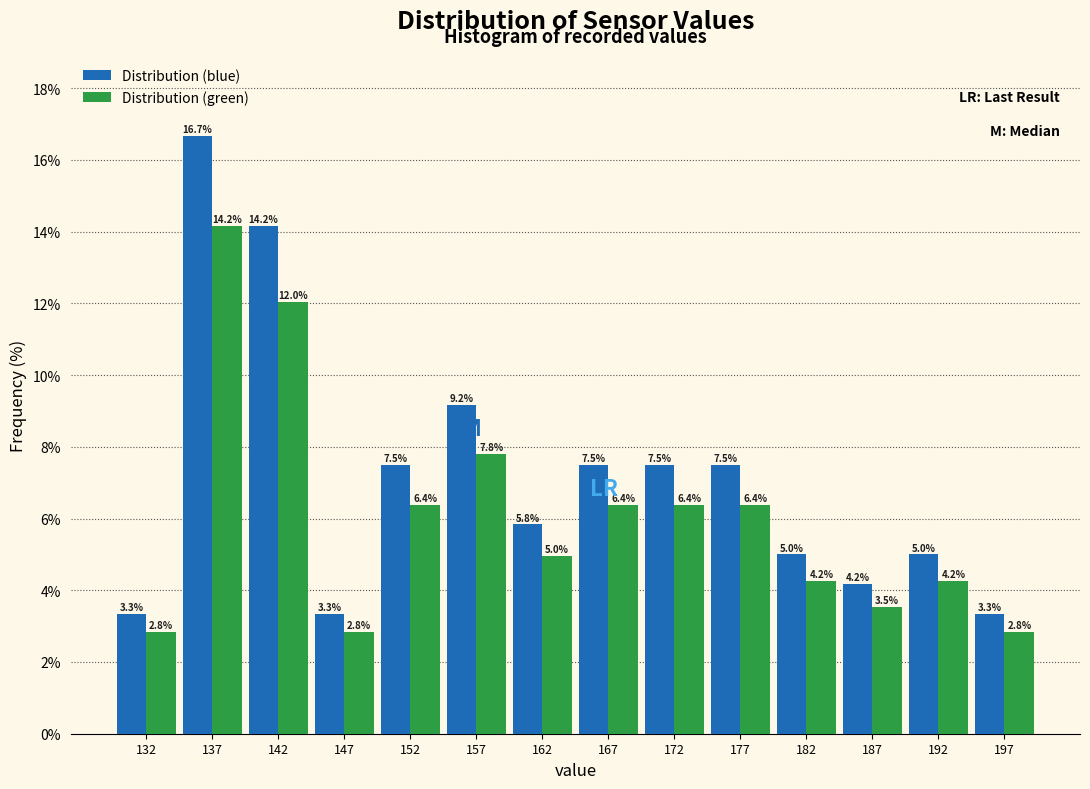

Reading left to right, transcribe this chart: for each range on the x-axis, give the height of each series' bar.

130 to 135: Distribution (blue)=3.3	Distribution (green)=2.8
135 to 140: Distribution (blue)=16.7	Distribution (green)=14.2
140 to 145: Distribution (blue)=14.2	Distribution (green)=12.0
145 to 150: Distribution (blue)=3.3	Distribution (green)=2.8
150 to 155: Distribution (blue)=7.5	Distribution (green)=6.4
155 to 160: Distribution (blue)=9.2	Distribution (green)=7.8
160 to 165: Distribution (blue)=5.8	Distribution (green)=5.0
165 to 170: Distribution (blue)=7.5	Distribution (green)=6.4
170 to 175: Distribution (blue)=7.5	Distribution (green)=6.4
175 to 180: Distribution (blue)=7.5	Distribution (green)=6.4
180 to 185: Distribution (blue)=5.0	Distribution (green)=4.2
185 to 190: Distribution (blue)=4.2	Distribution (green)=3.5
190 to 195: Distribution (blue)=5.0	Distribution (green)=4.2
195 to 200: Distribution (blue)=3.3	Distribution (green)=2.8